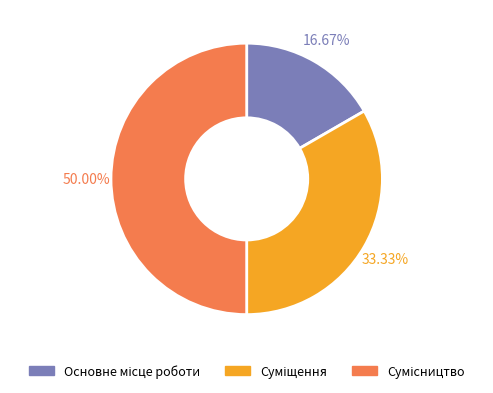

To the nearest percent, what portion does Сумісництво represent?

50%